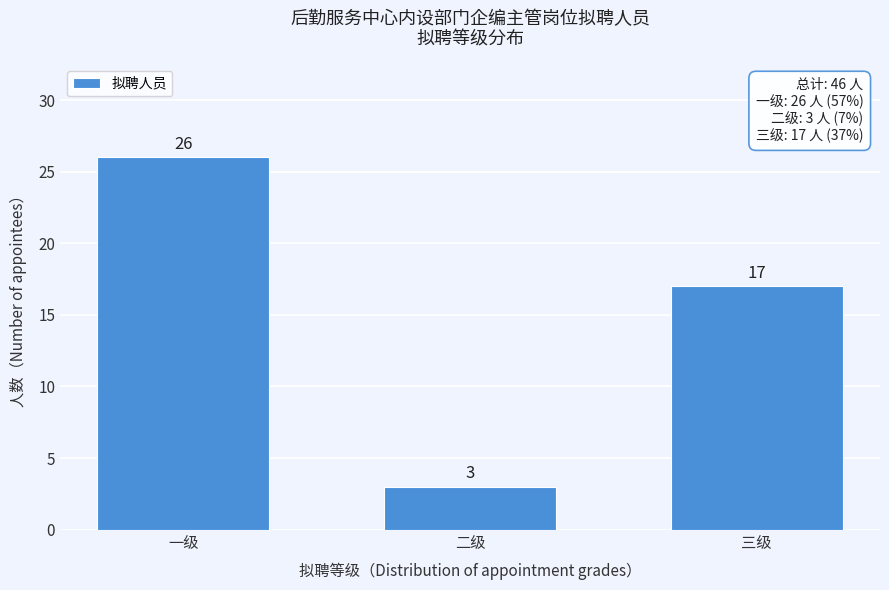

Reading right to left, list all the values displayed in this chart.

三级=17	二级=3	一级=26